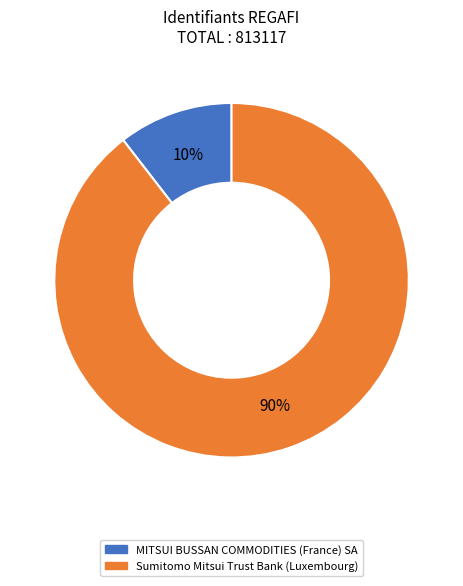

Is there a majority slice in this chart?

Yes